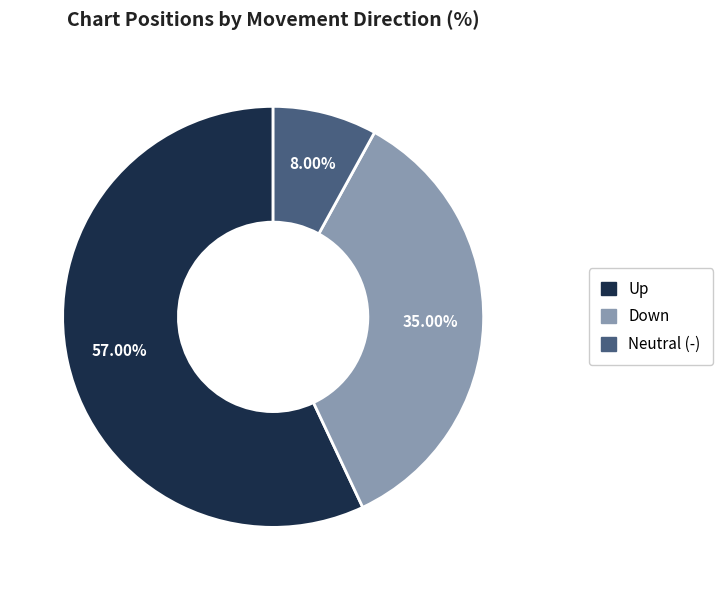

Rank the categories by value from highest to lowest.

Up, Down, Neutral (-)